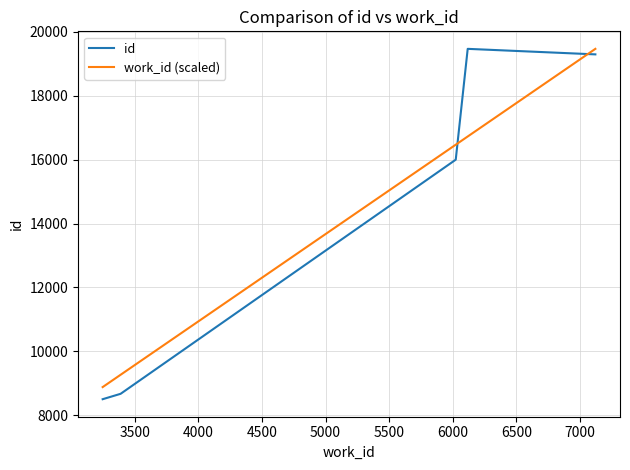

What is the difference between the maximum and minimum values in the id series?

10962.0